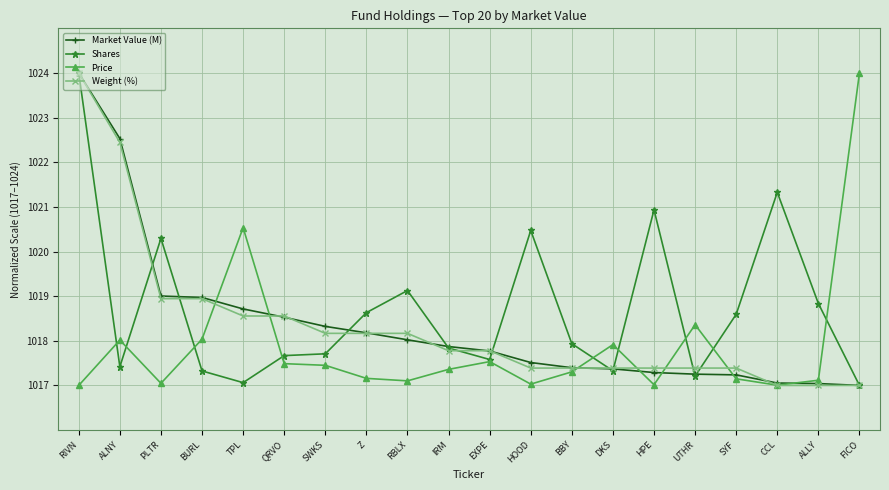

What is the label of the 19th point from the right?

ALNY